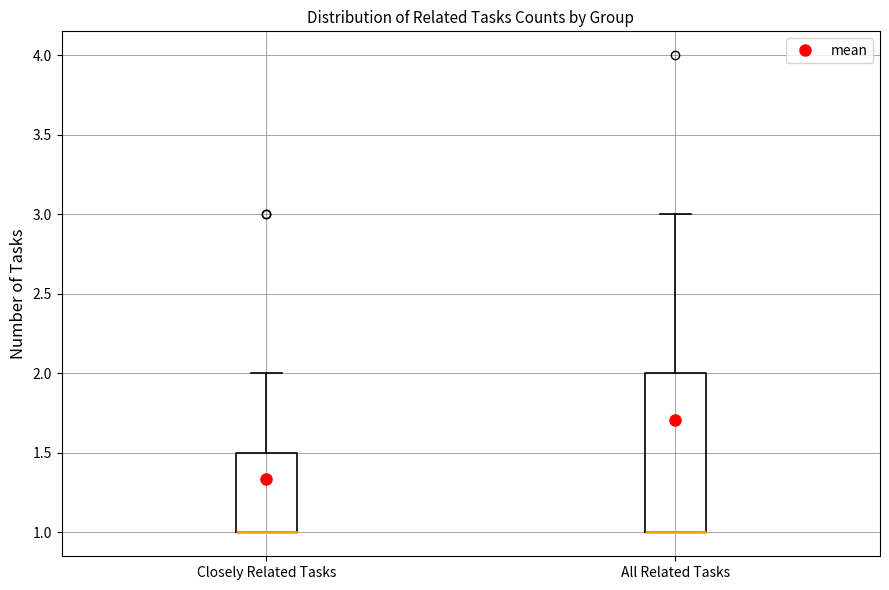

Reading left to right, transcribe this box plot: for each box, give where its median line is, the range the box spans, and where its two whiskers end, as read against the y-axis. The values are not printed on the chart, so give them approximately, as read against the axis.

Closely Related Tasks: median 1.0 (drawn on the box's lower edge), box 1.0 to 1.5, whiskers 1.0 to 2.0
All Related Tasks: median 1.0 (drawn on the box's lower edge), box 1.0 to 2.0, whiskers 1.0 to 3.0